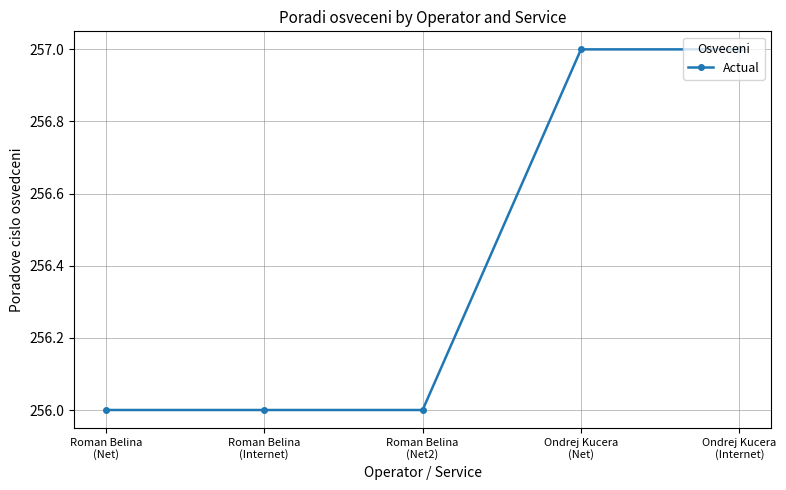

Reading left to right, transcribe all the data shown in this chart.

256	256	256	257	257